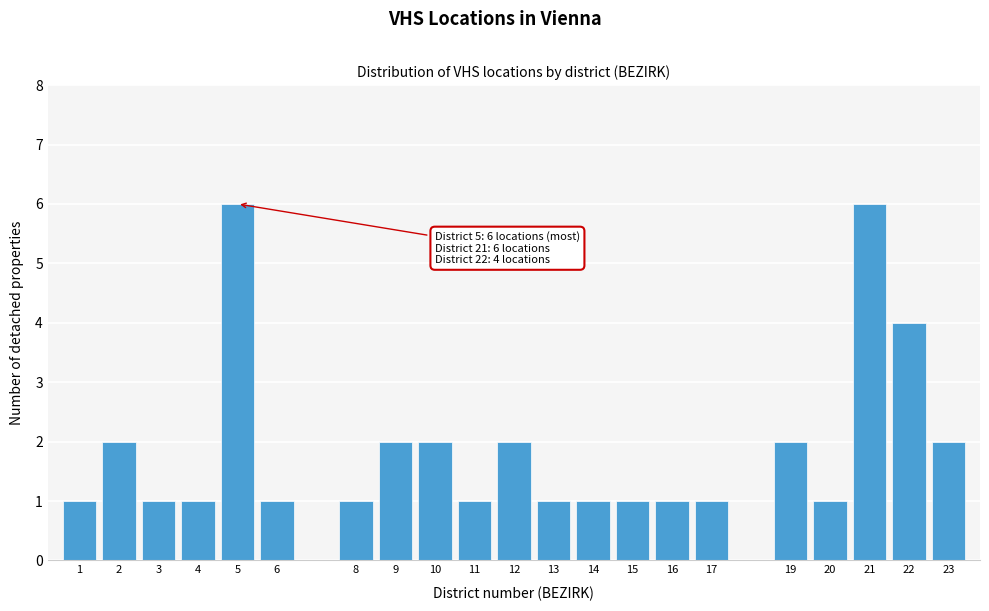

Reading right to left, extract all data points from this chart.

23=2	22=4	21=6	20=1	19=2	17=1	16=1	15=1	14=1	13=1	12=2	11=1	10=2	9=2	8=1	6=1	5=6	4=1	3=1	2=2	1=1